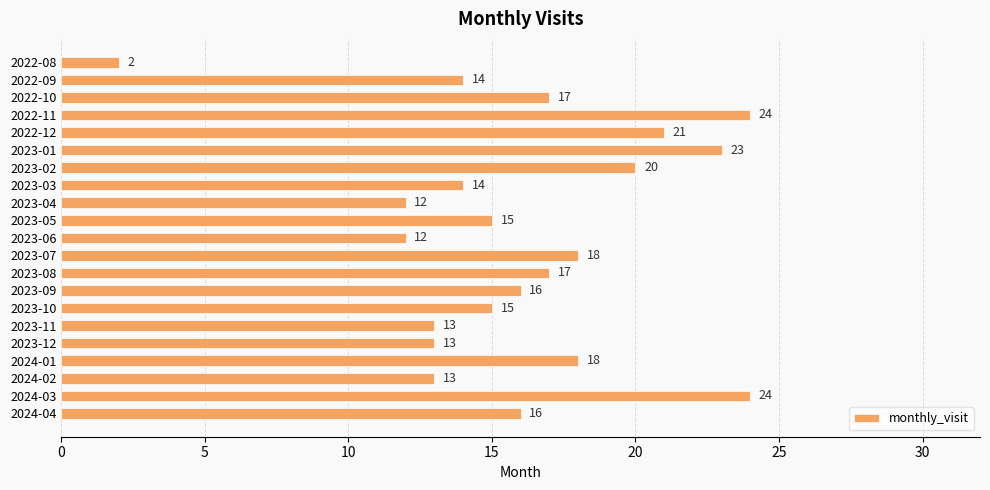

How many series are shown in this chart?

1